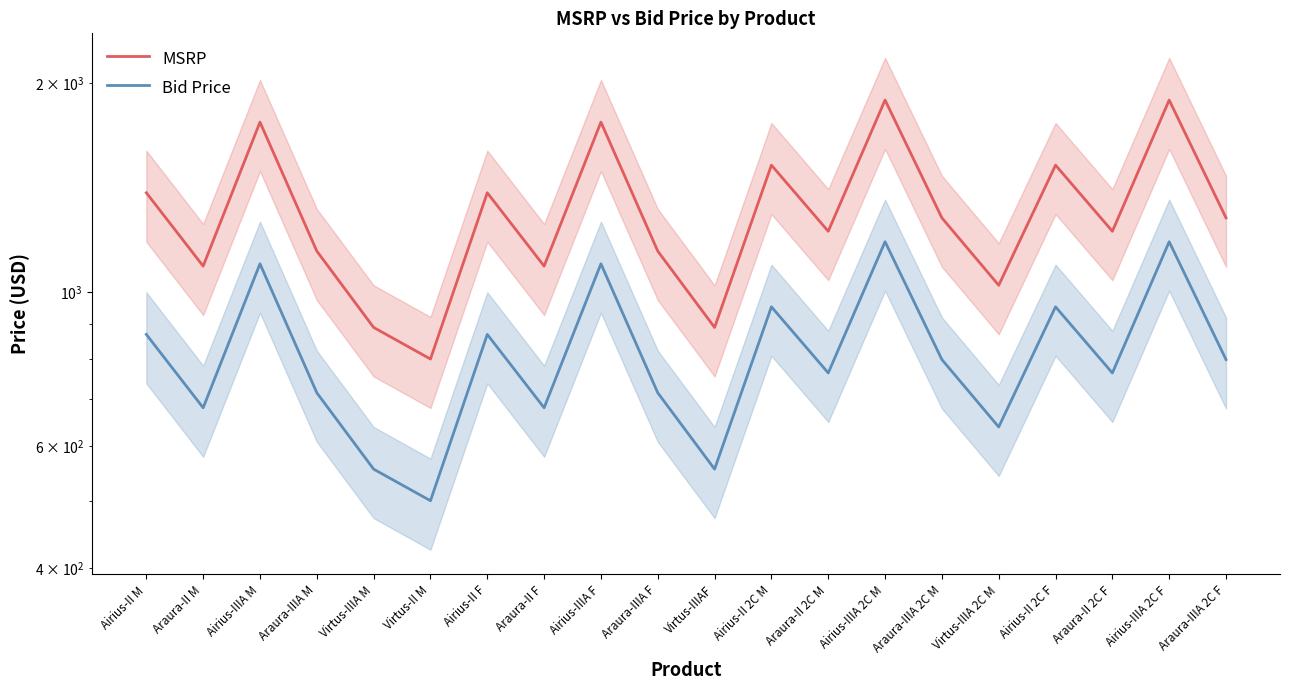

What is the approximate value of MSRP at Araura-IIIA M?

1144.4